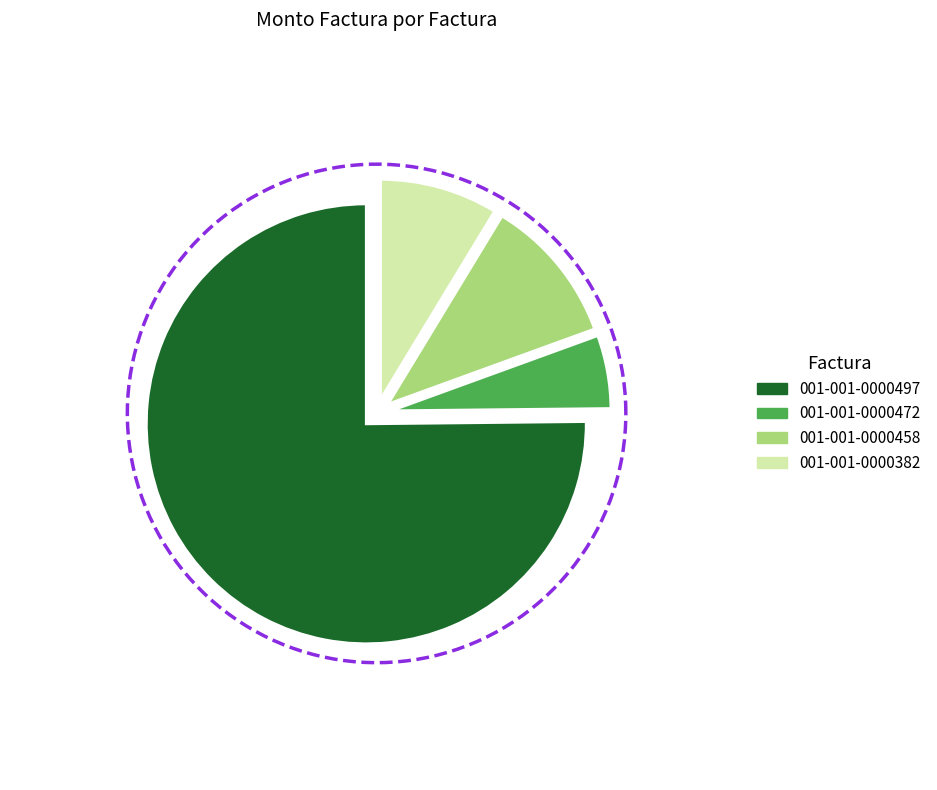

Which slice is the largest?

001-001-0000497